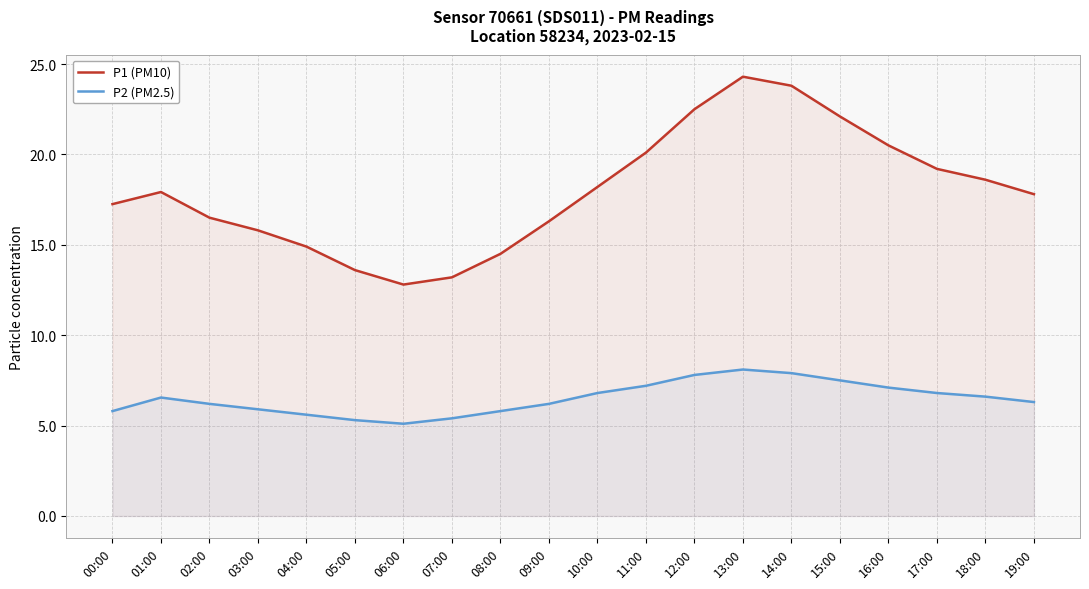

Which series has the largest total across all categories?

P1 (PM10)